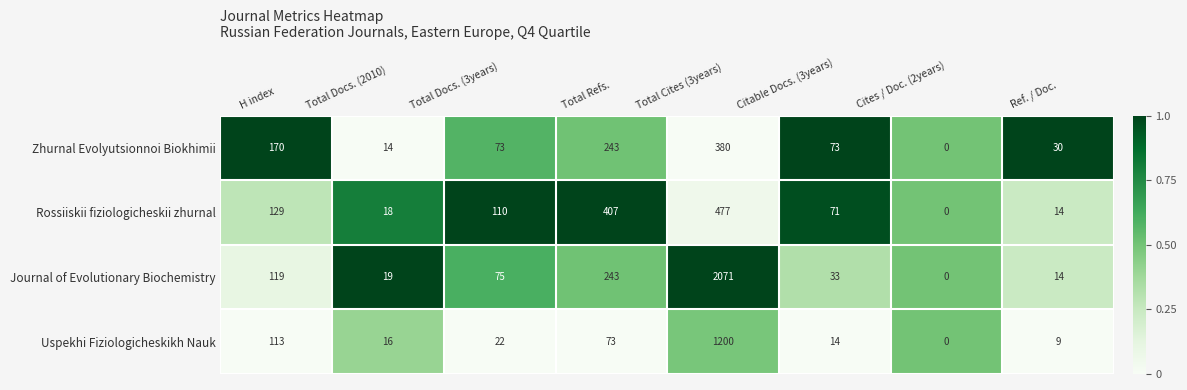

Is it true that Journal of Evolutionary Biochemistry equals 243 at Total Refs.?

True